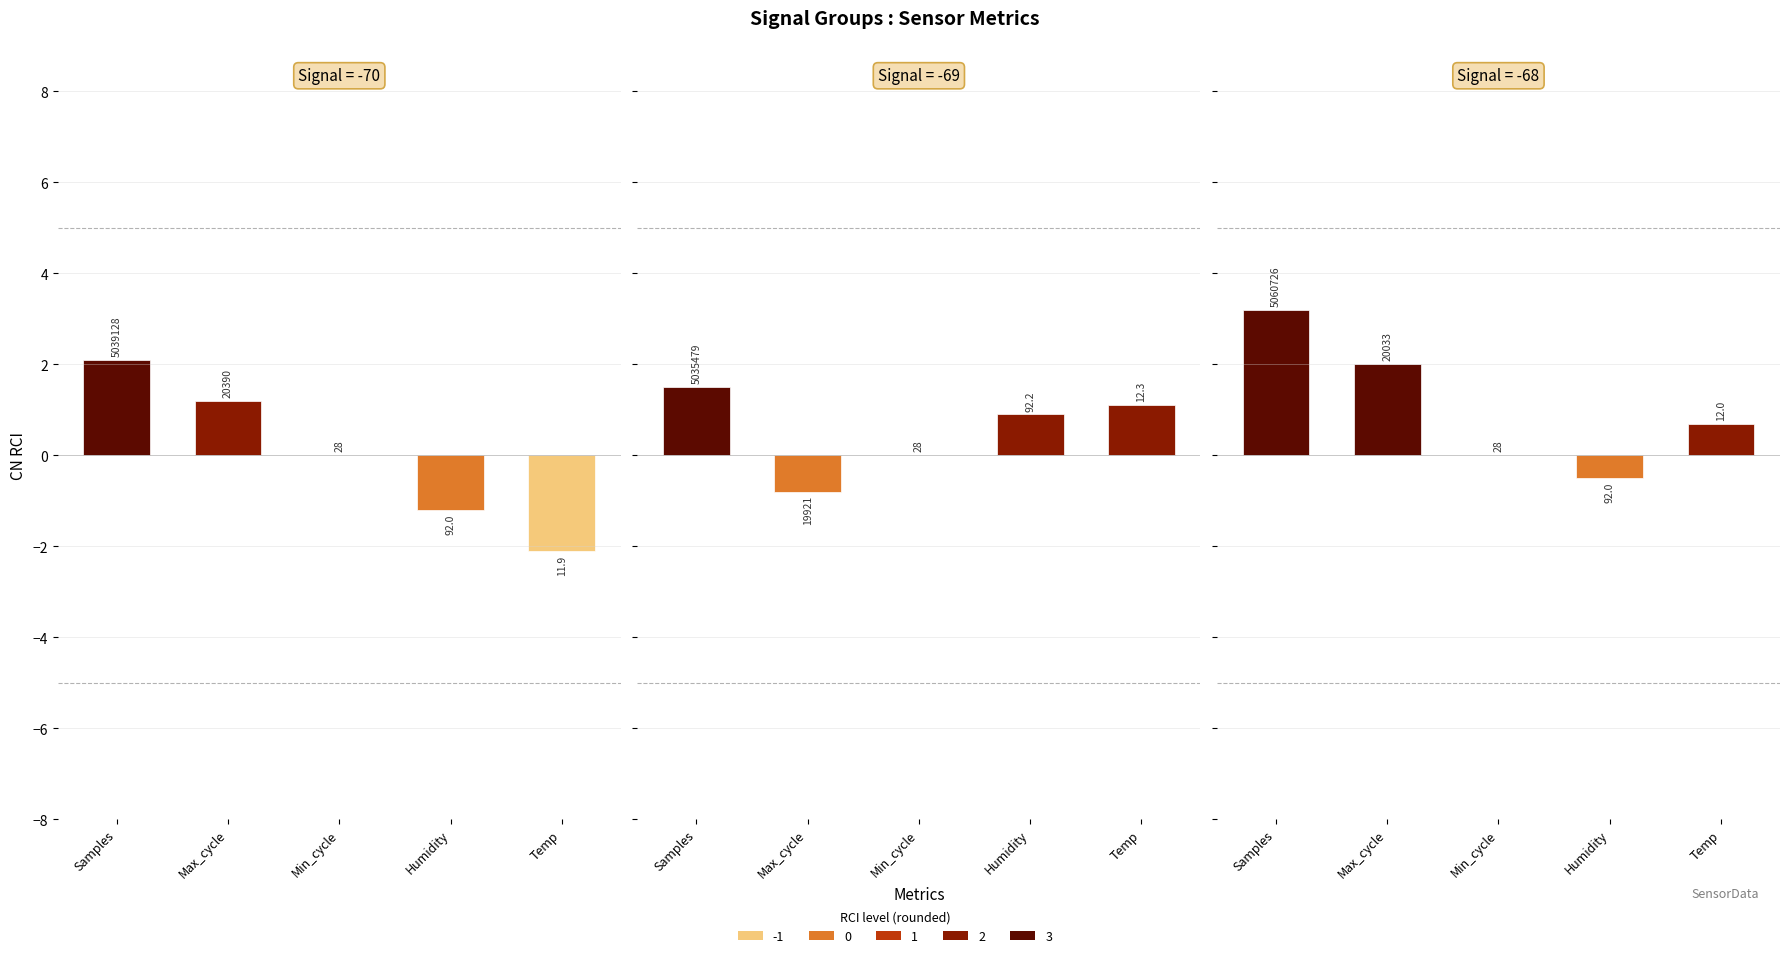

How many groups of bars are there?

5